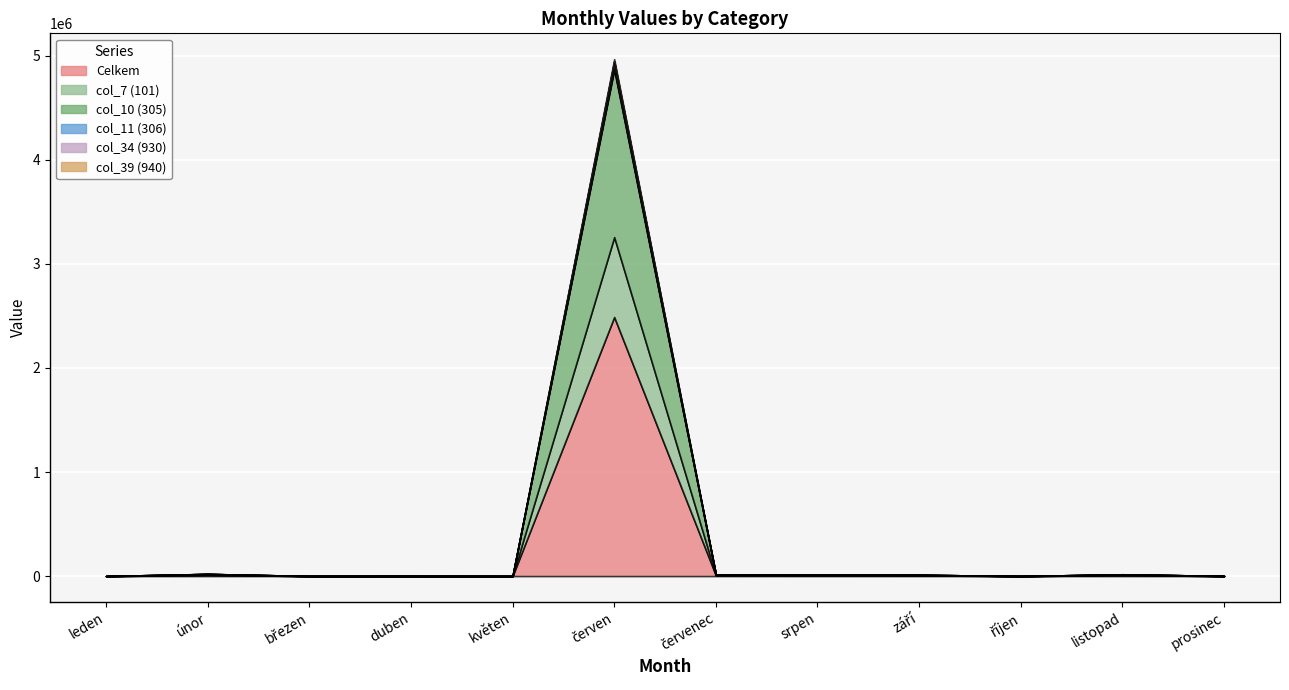

Which series has the largest total across all categories?

Celkem